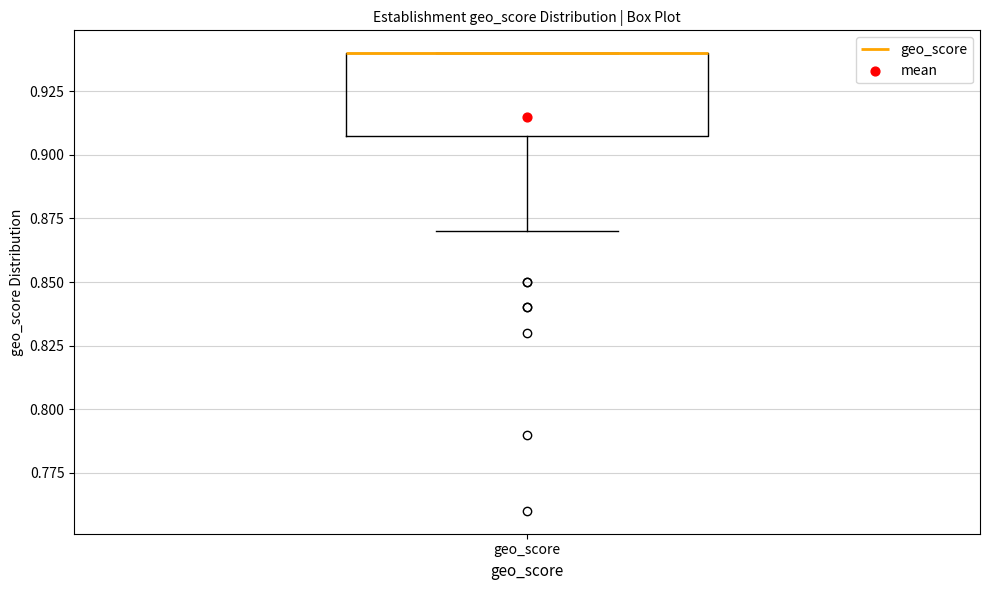

Transcribe this box plot: give where the median line is, the range the box spans, and where the two whiskers end, as read against the y-axis. The values are not printed on the chart, so give them approximately, as read against the axis.

median 0.94 (drawn on the box's upper edge), box 0.91 to 0.94, whiskers 0.87 to 0.94